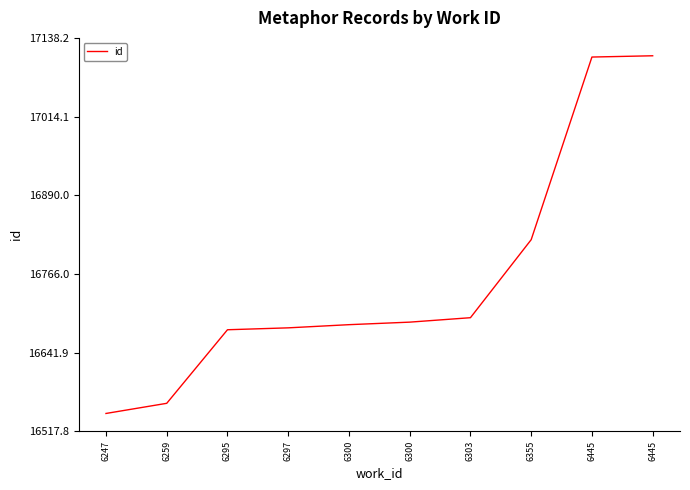

Reading right to left, what are all the values shown in this chart?

17110	17108	16820	16697	16690	16686	16681	16678	16562	16546